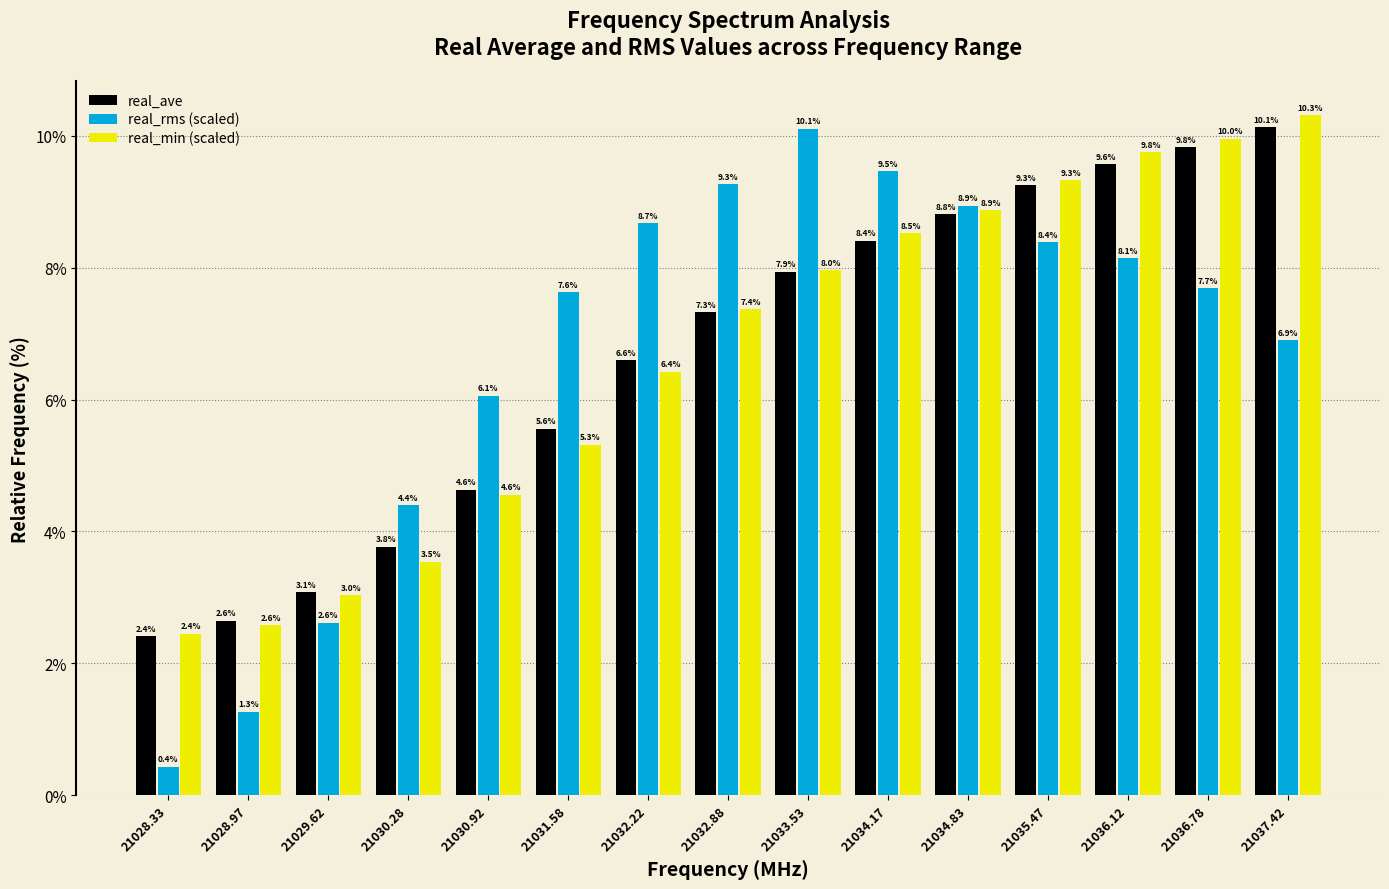

Reading left to right, what are all the values shown in this chart?

real_ave: 2.4	2.6	3.1	3.8	4.6	5.6	6.6	7.3	7.9	8.4	8.8	9.3	9.6	9.8	10.1
real_rms (scaled): 0.4	1.3	2.6	4.4	6.1	7.6	8.7	9.3	10.1	9.5	8.9	8.4	8.1	7.7	6.9
real_min (scaled): 2.4	2.6	3.0	3.5	4.6	5.3	6.4	7.4	8.0	8.5	8.9	9.3	9.8	10.0	10.3